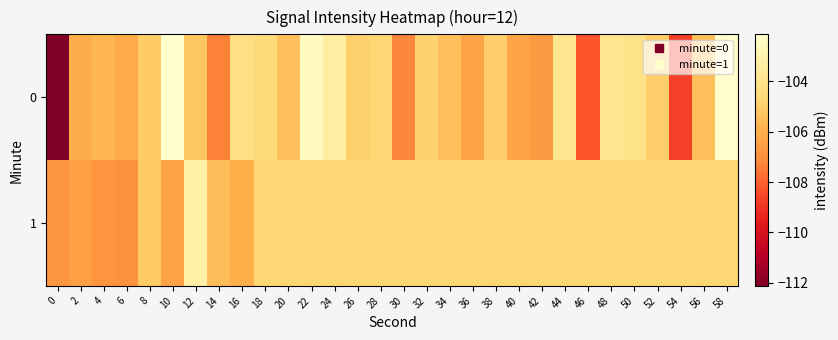

What is the total value across all series at 14?

-212.9